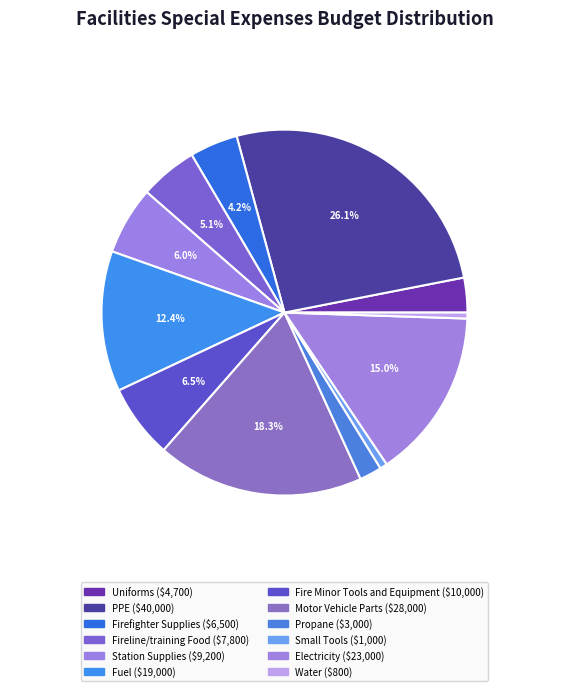

Count the number of slices in the pie.

12